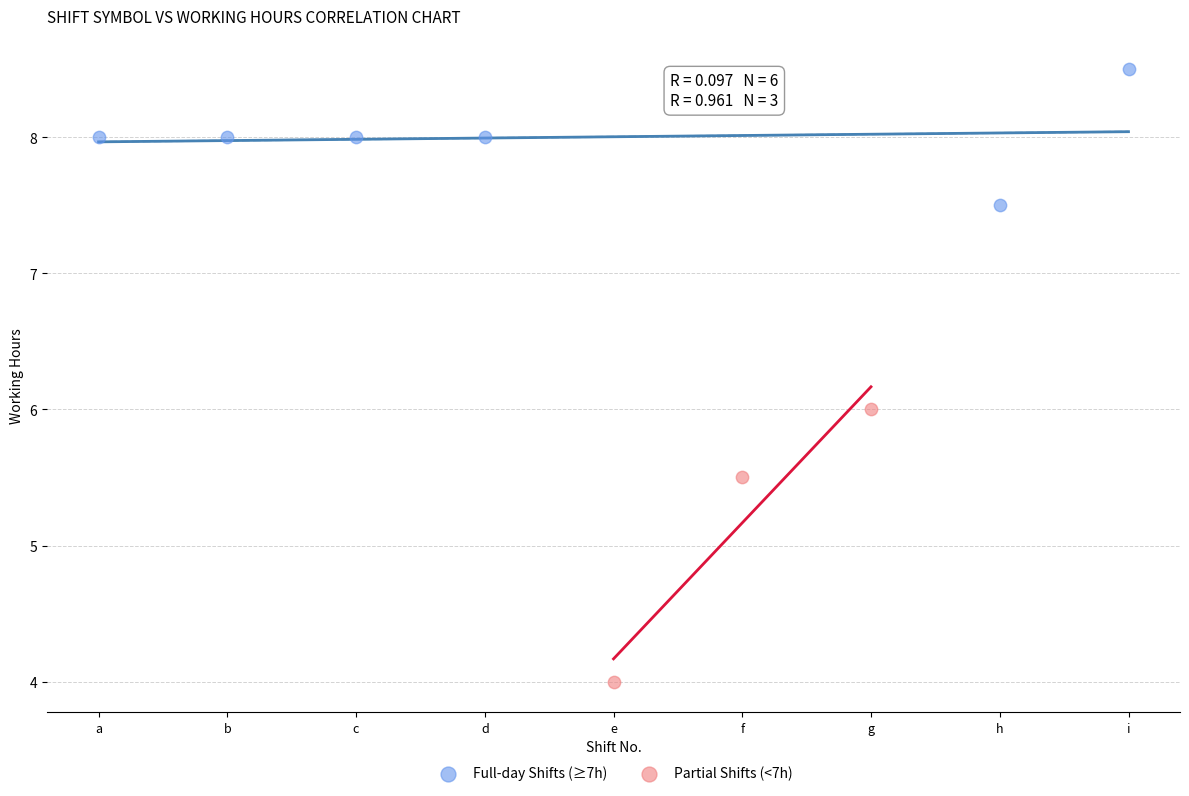

What are all the series names shown in the legend?

Full-day Shifts (≥7h), Partial Shifts (<7h)